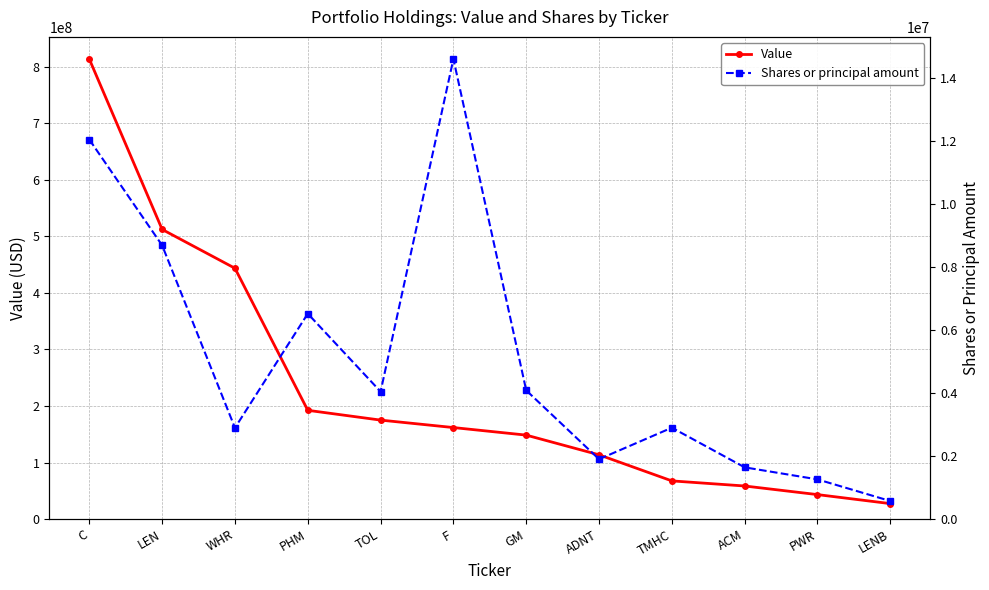

Where does the Value series first go above 161862000?

C